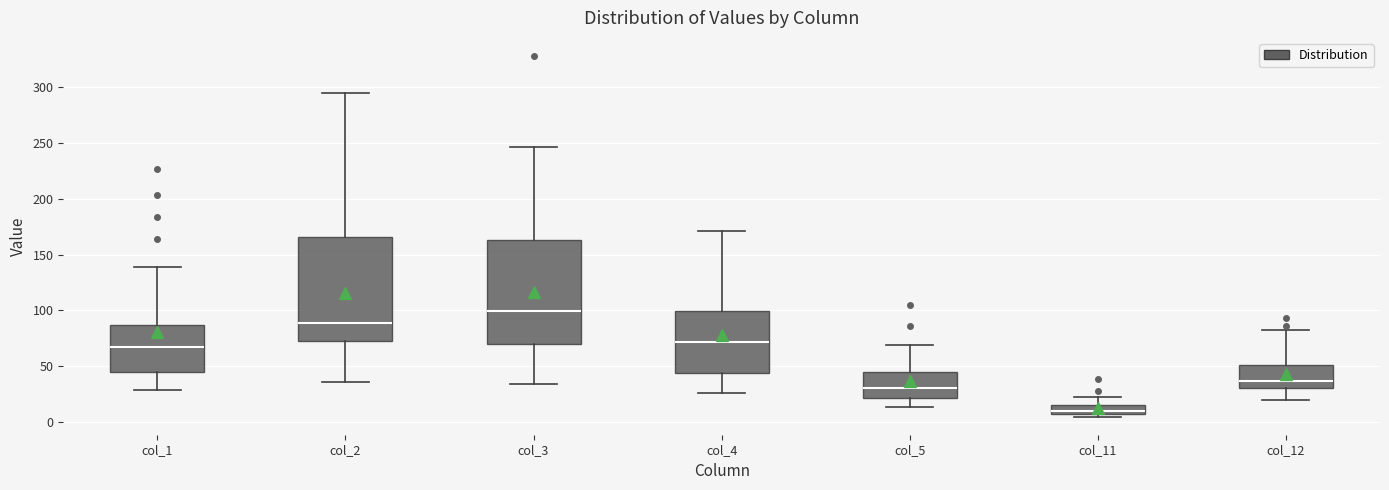

Where does the median line of the box for col_4 sit on the y-axis? The values are not printed on the chart, so give them approximately, as read against the axis.

70